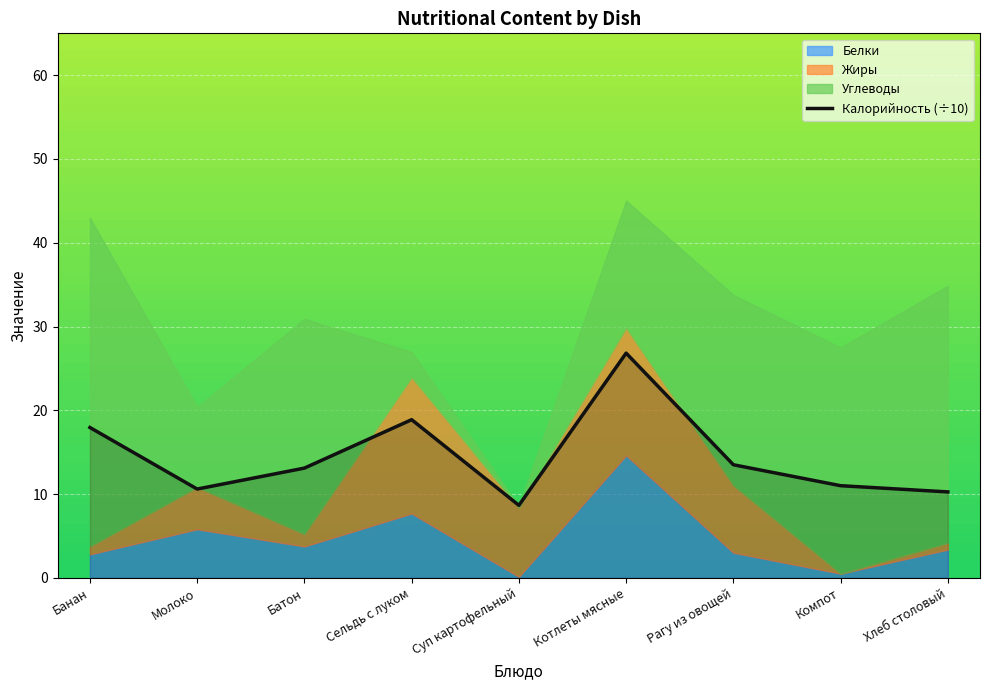

Reading left to right, what are all the values shown in this chart?

17.9	10.6	13.1	18.9	8.7	26.8	13.5	11.0	10.3